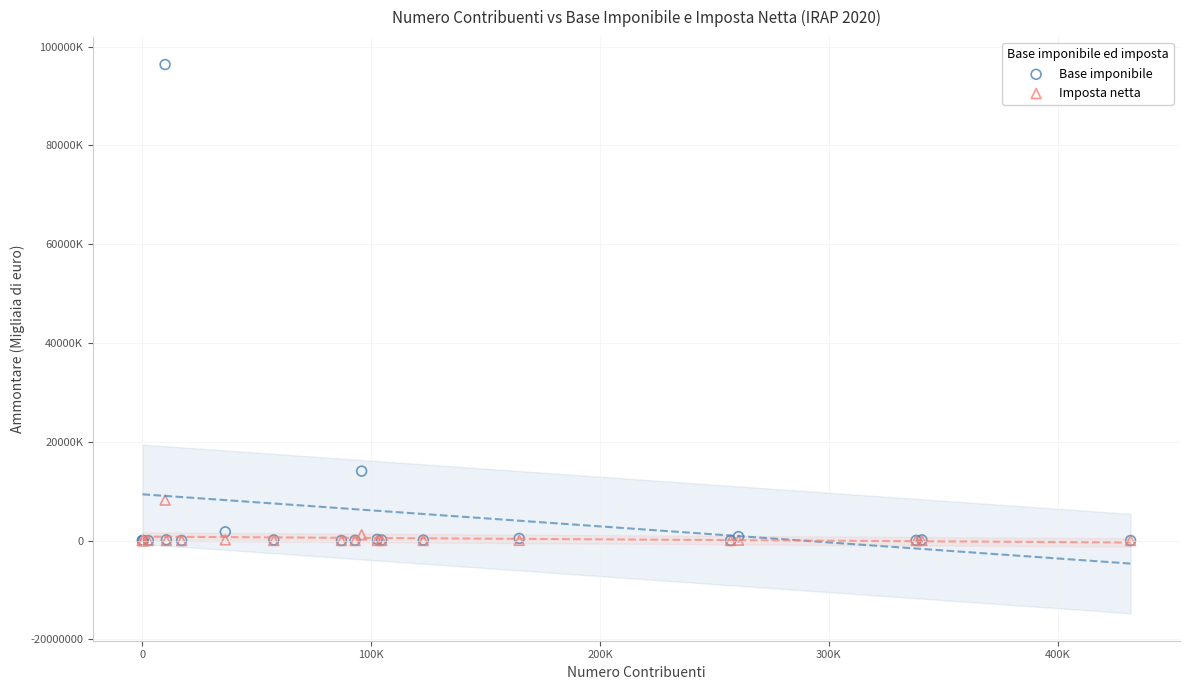

Which series contains the highest Y value?

Base imponibile